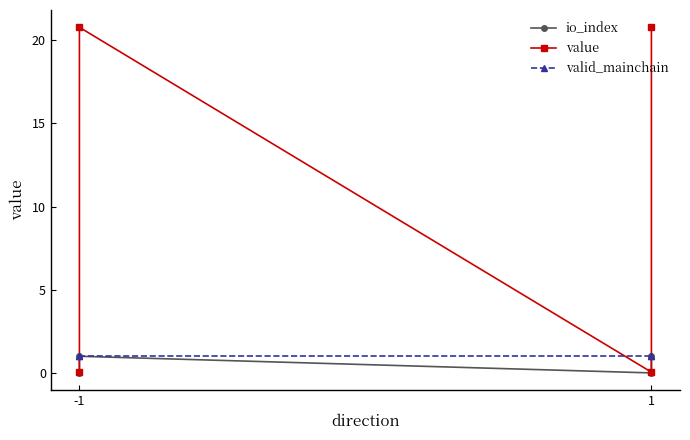

How many distinct data groups are displayed?

3